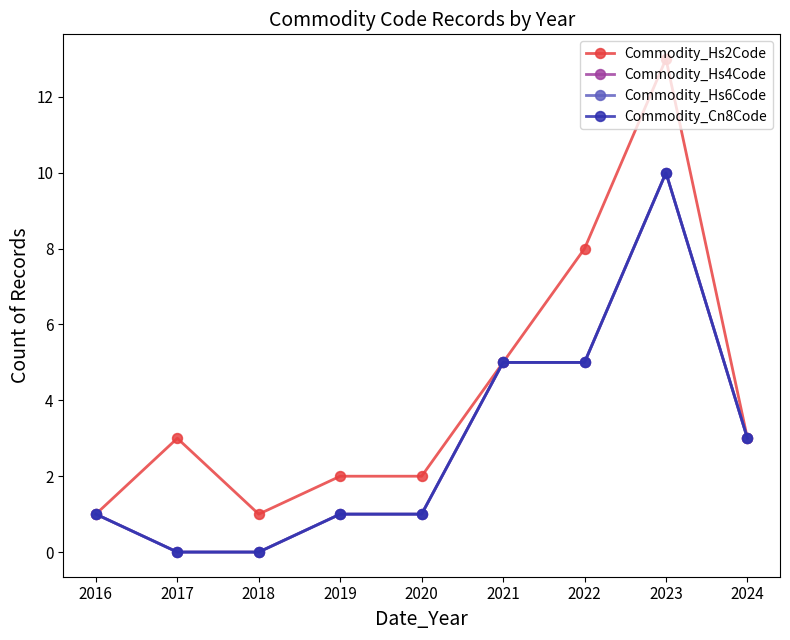

True or false: Commodity_Hs4Code and Commodity_Hs2Code intersect in this chart.

False